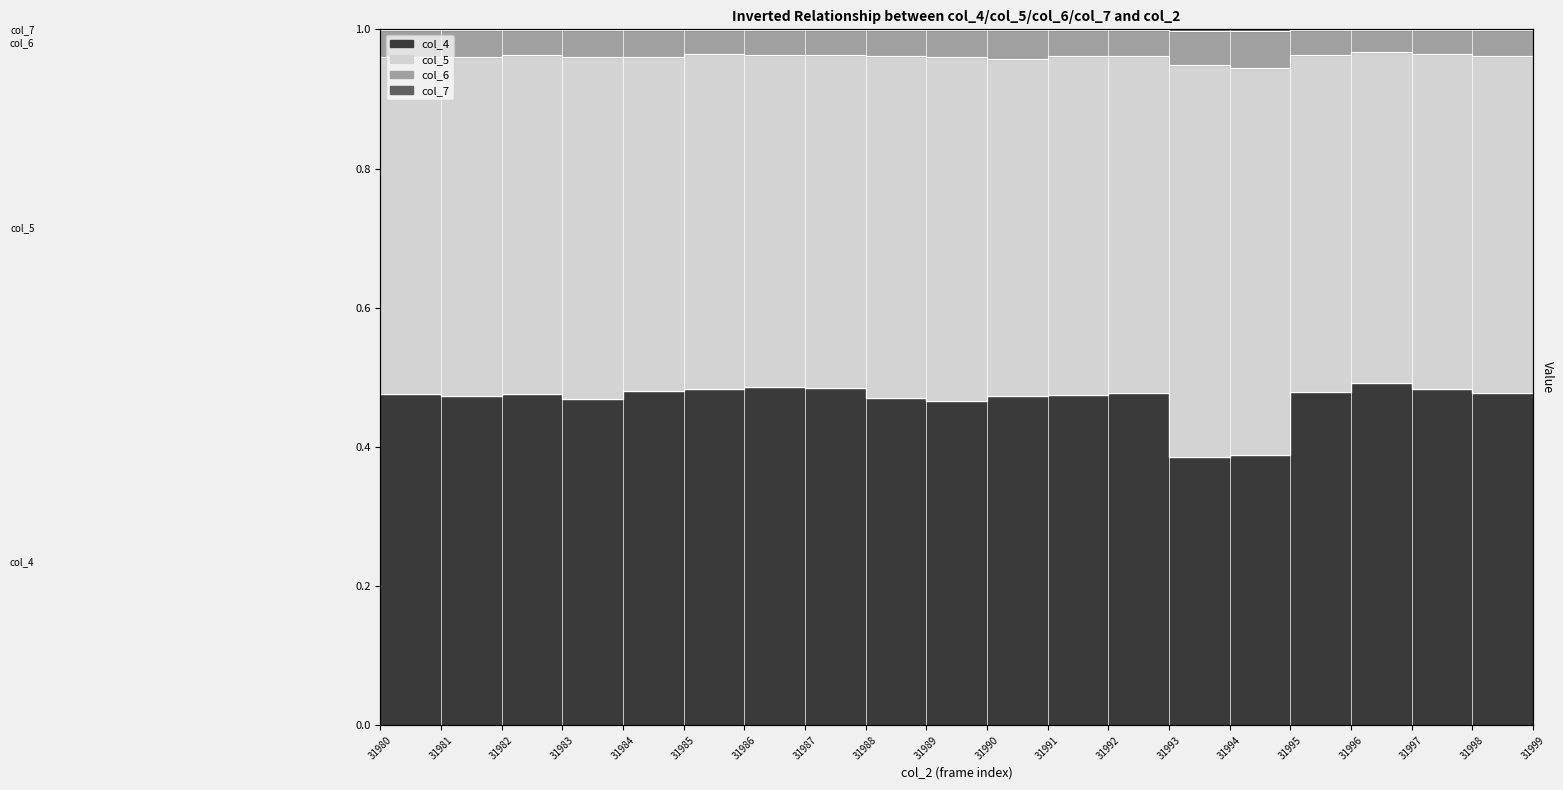

Is the value of col_6 at 31988 greater than the value of col_7 at 31995?

No